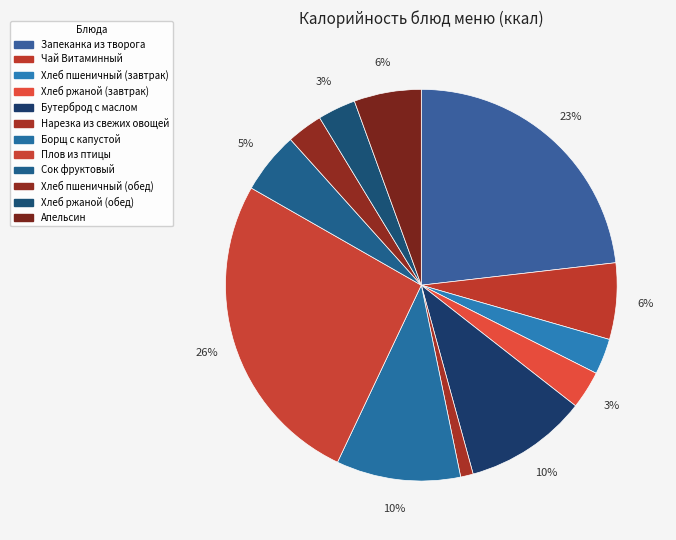

Is there any slice that represents more than half of the pie?

No